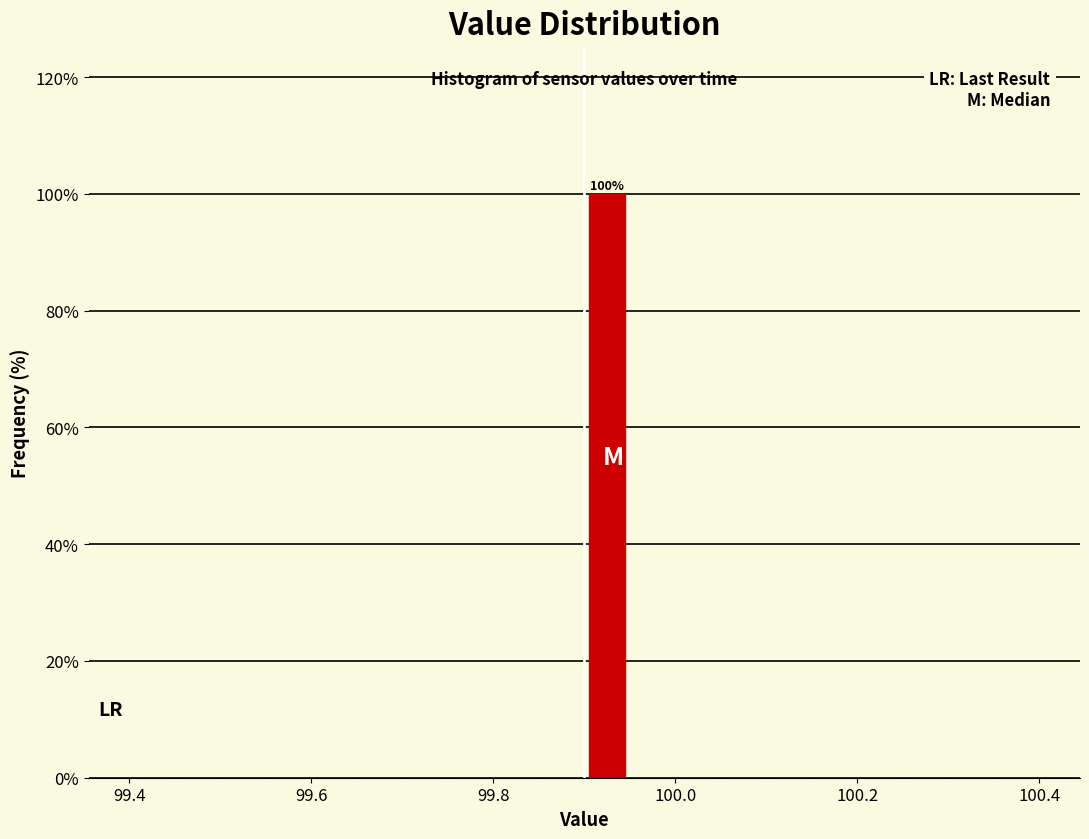

Read against the x-axis, roughly where is the centre of the tallest bar?

99.92